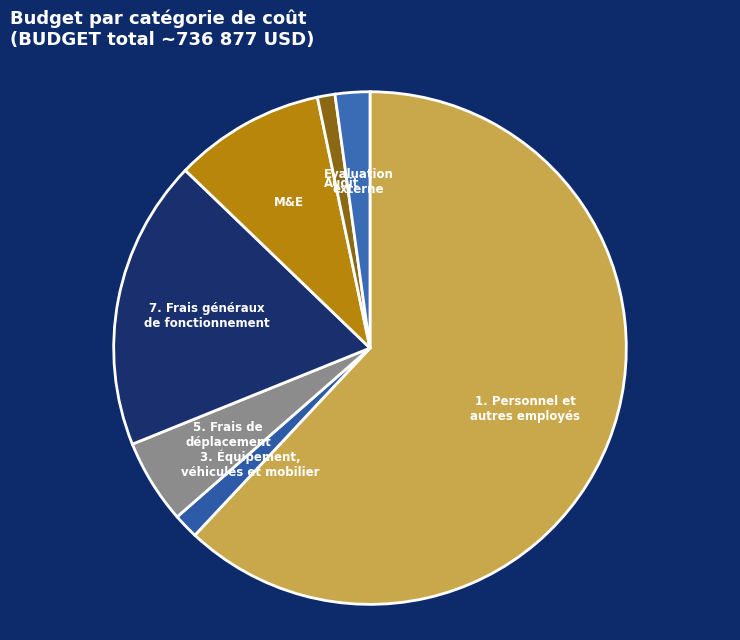

Which category has the biggest portion of the pie?

1. Personnel et autres employés